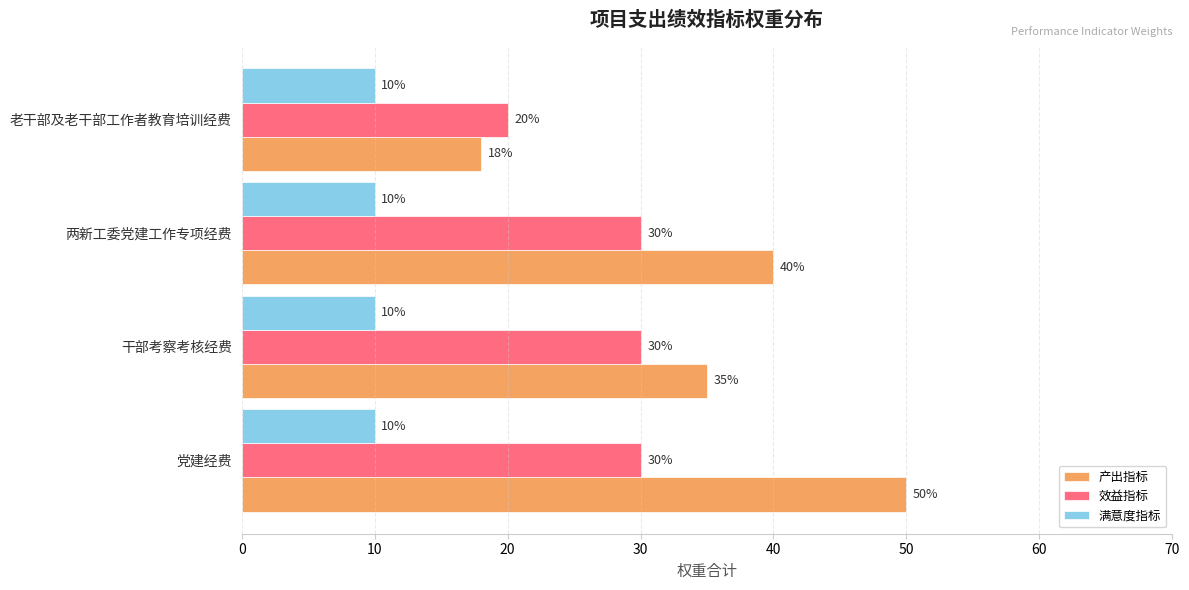

Count the number of data series in this chart.

3